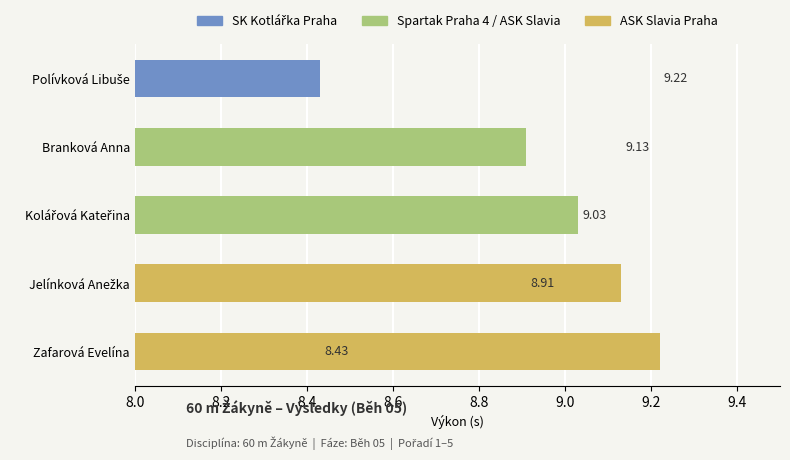

At which category does the chart reach its peak across all series?

Zafarová Evelína